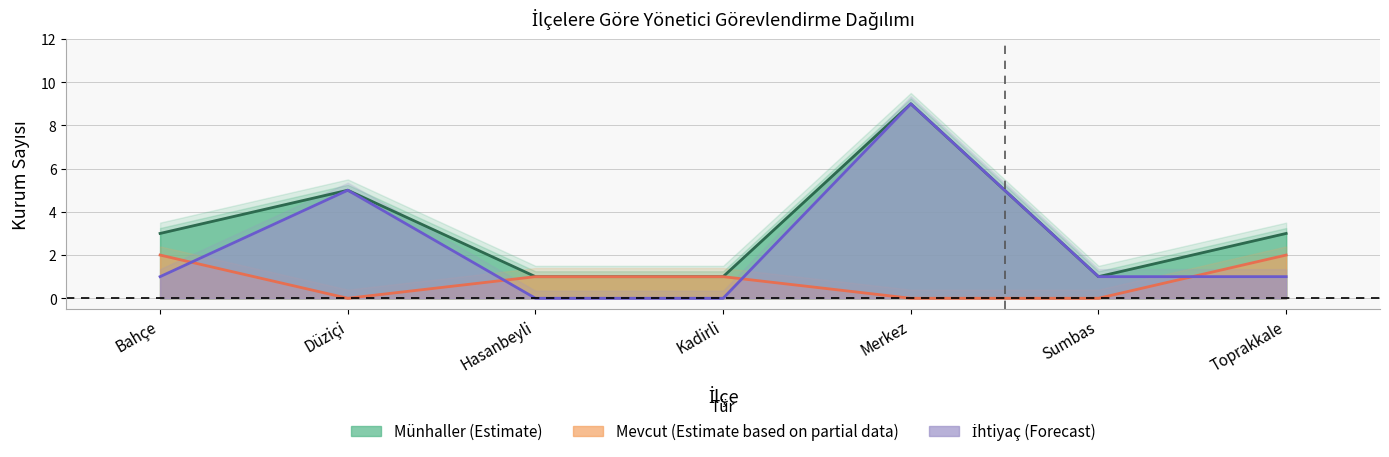

What is the value of the Münhaller center point at the 3rd from the left?

1